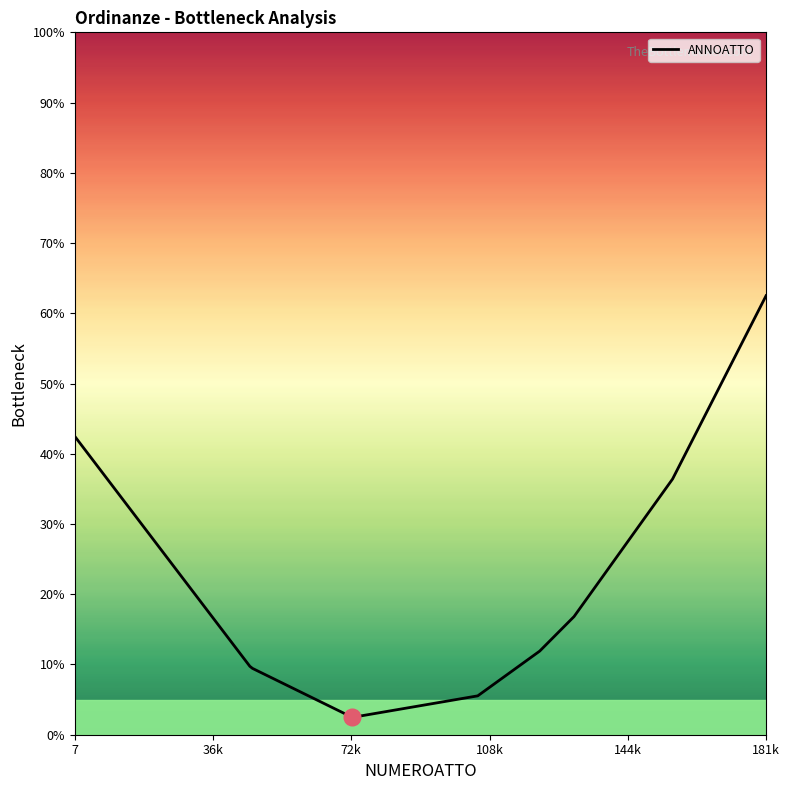

Reading left to right, what are all the values shown in this chart?

42.5	42.5	42.5	42.5	42.5	42.4	42.4	9.7	9.4	2.5	5.5	11.9	16.8	36.4	62.5